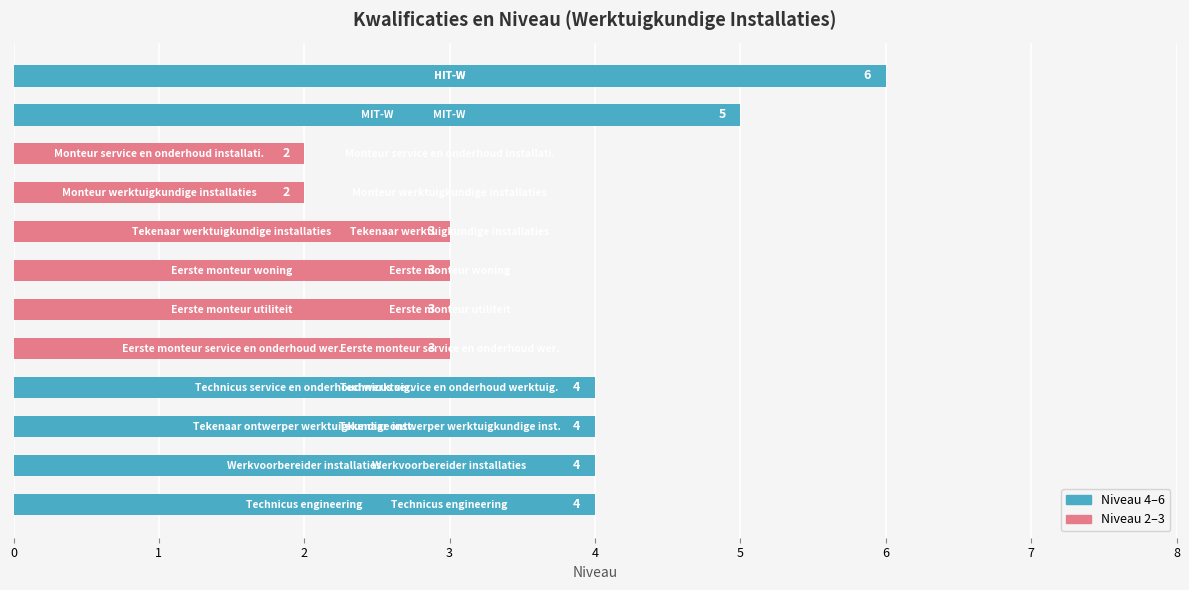

What is the maximum value shown in the chart?

6